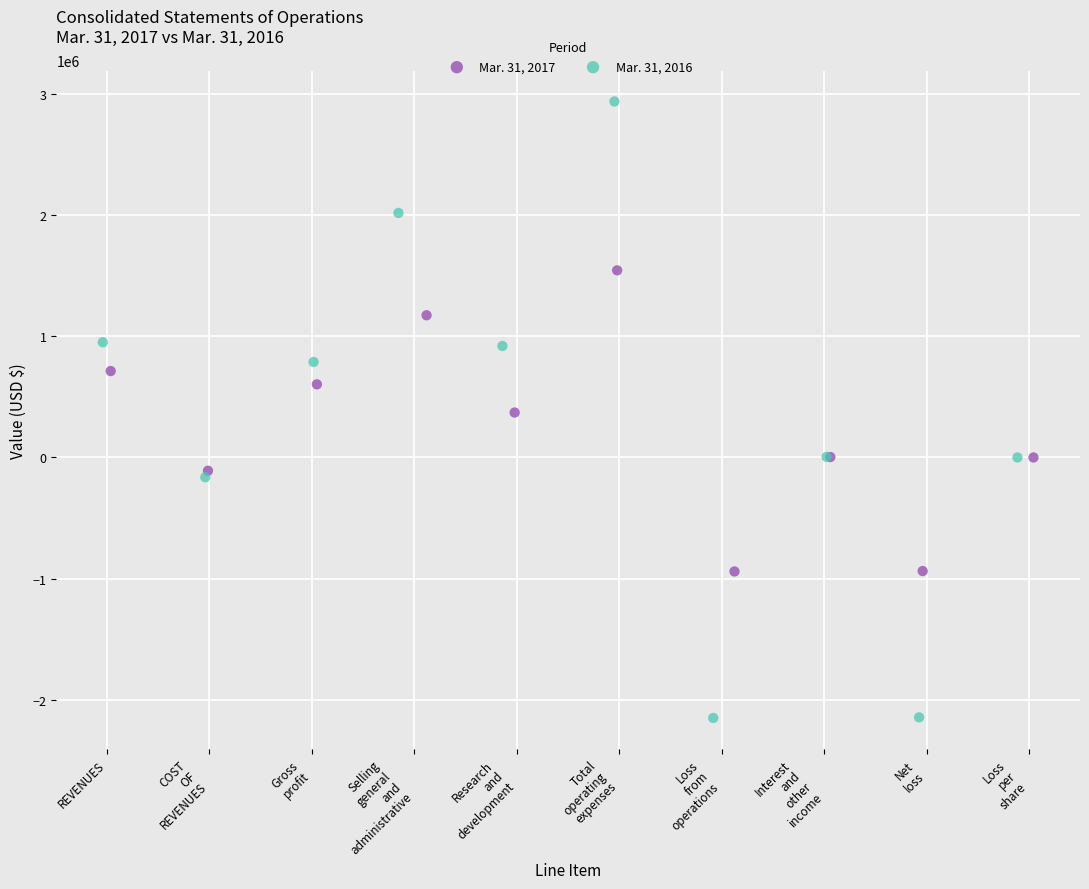

Which series has the widest spread of Y values?

Mar. 31, 2016